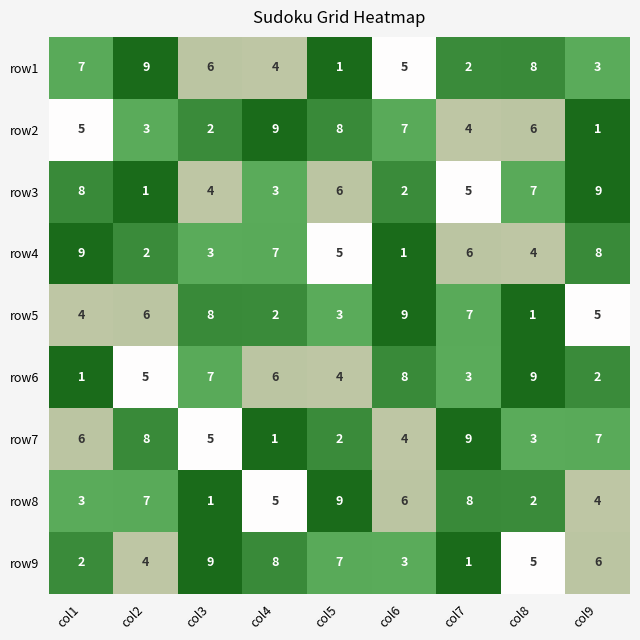

At col2, list the series in order from smallest to largest.

row3, row4, row2, row9, row6, row5, row8, row7, row1